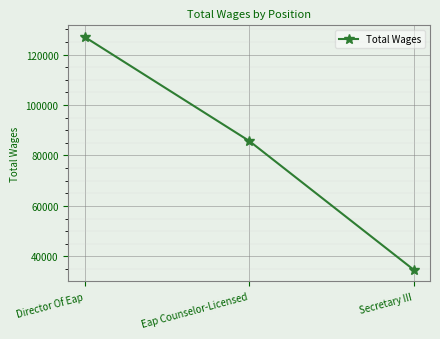

Reading left to right, list all the values displayed in this chart.

Director Of Eap=126959	Eap Counselor-Licensed=85778	Secretary III=34755